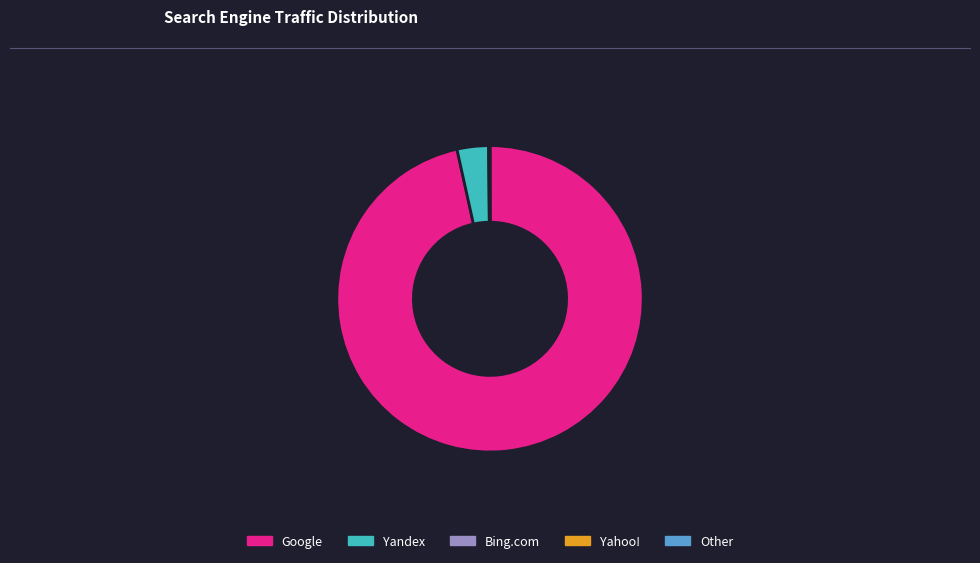

True or false: Yandex accounts for 3% of the total.

True